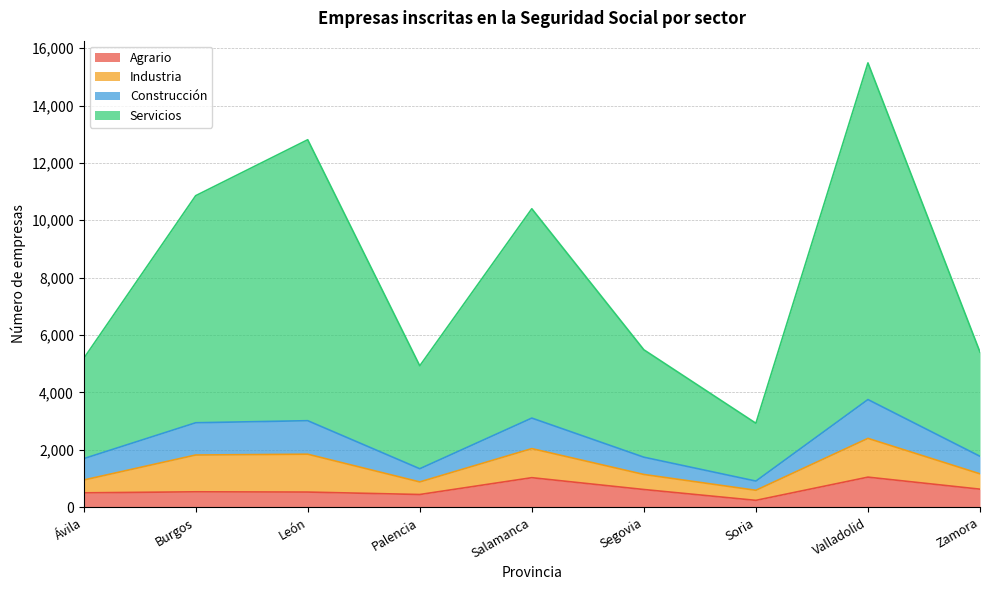

The value of Agrario at Palencia is 445. True or false?

True